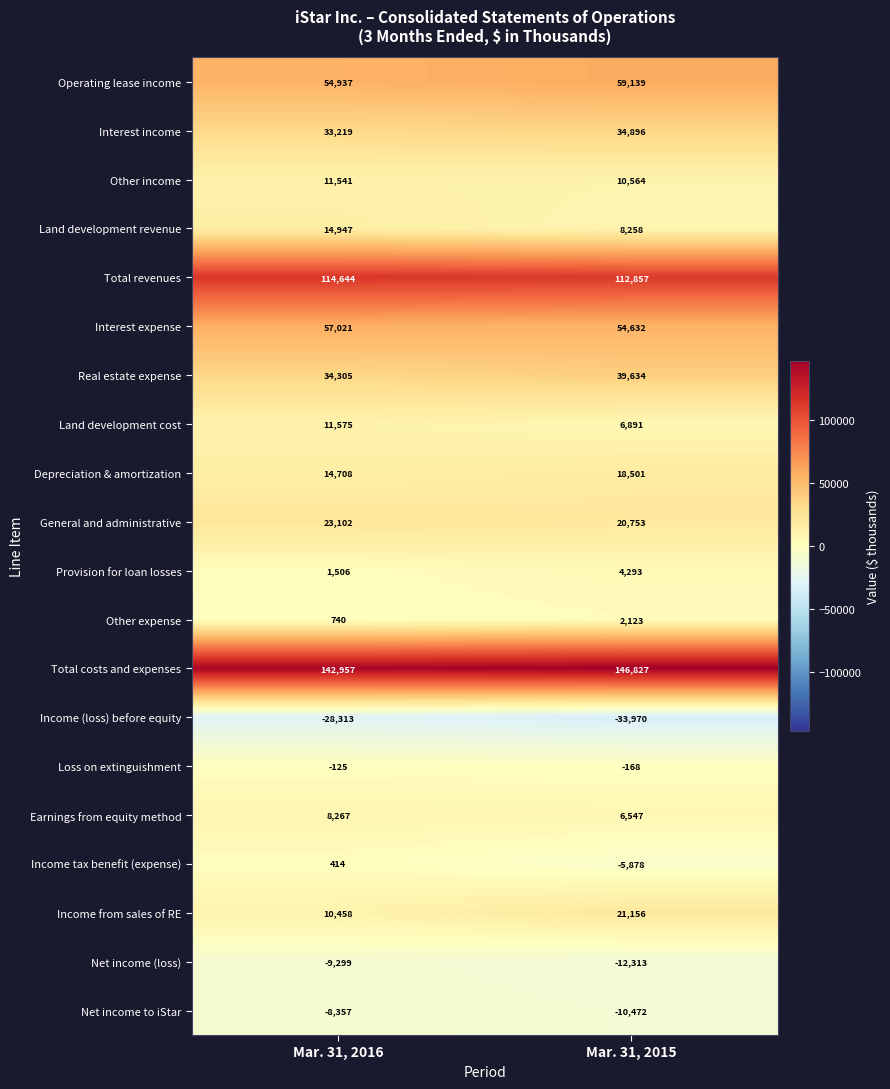

What is the total value across all series at Mar. 31, 2016?

488247